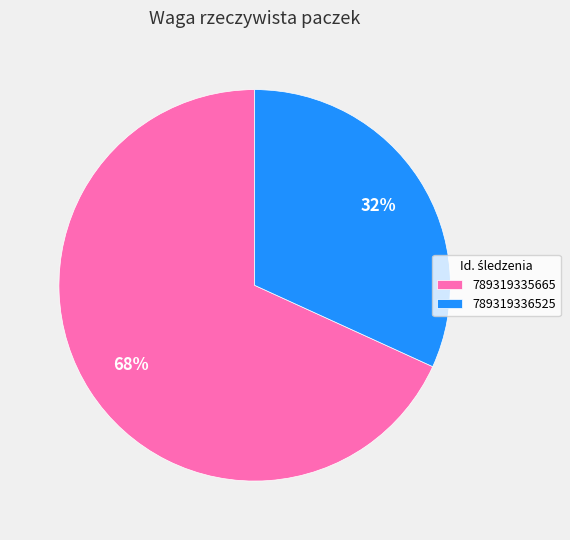

Which has a higher value, 789319336525 or 789319335665?

789319335665